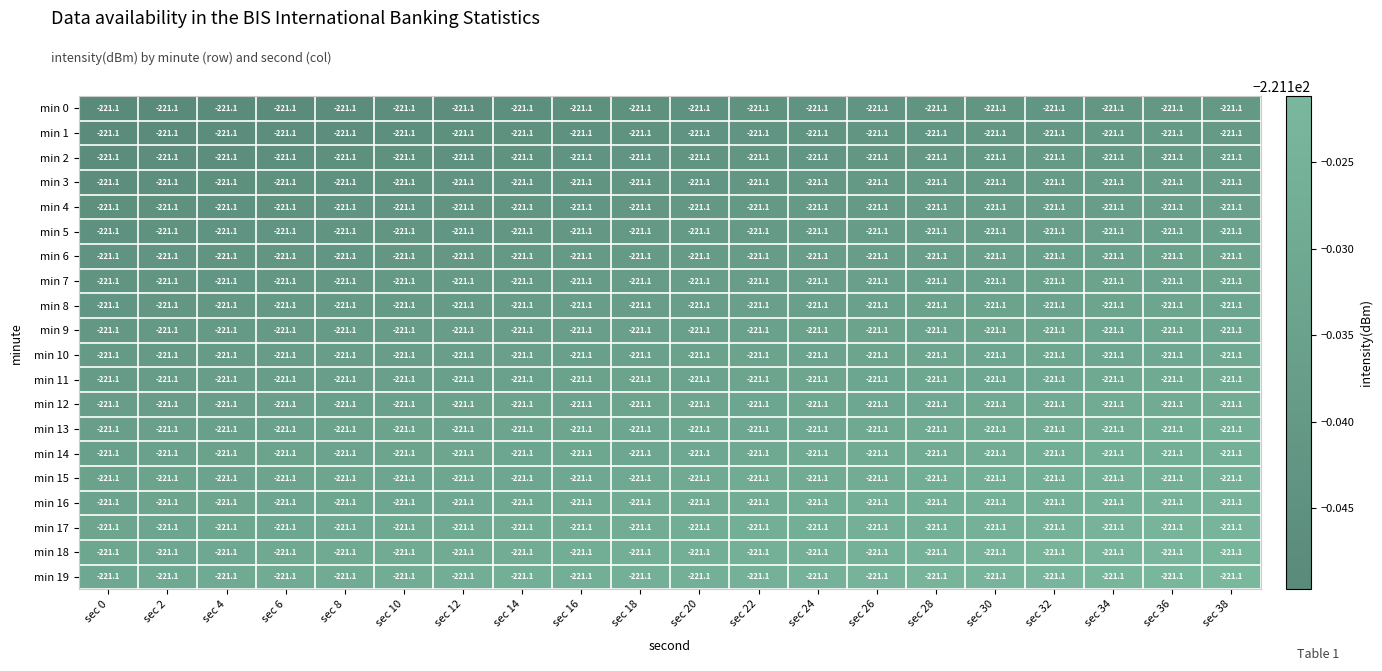

The value of min 11 at sec 2 is -376.0. True or false?

False